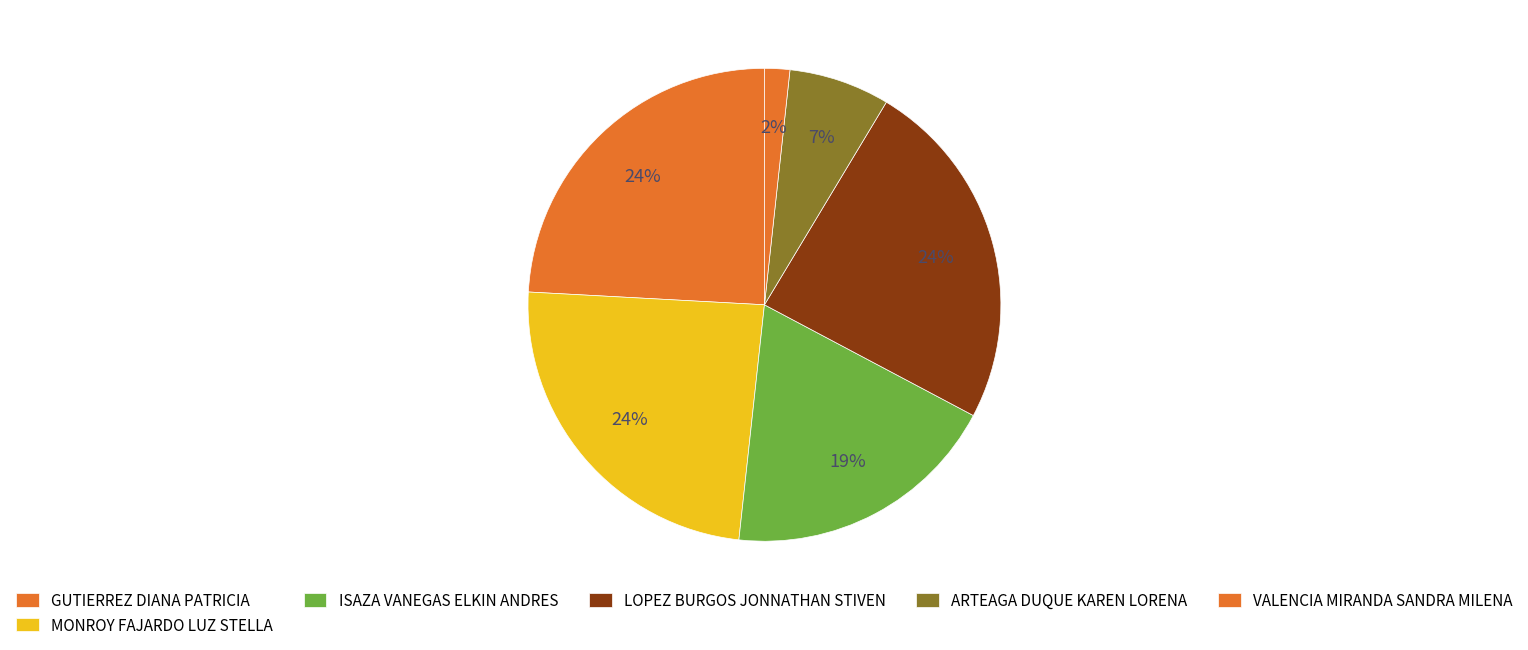

Which slice is the largest?

GUTIERREZ DIANA PATRICIA